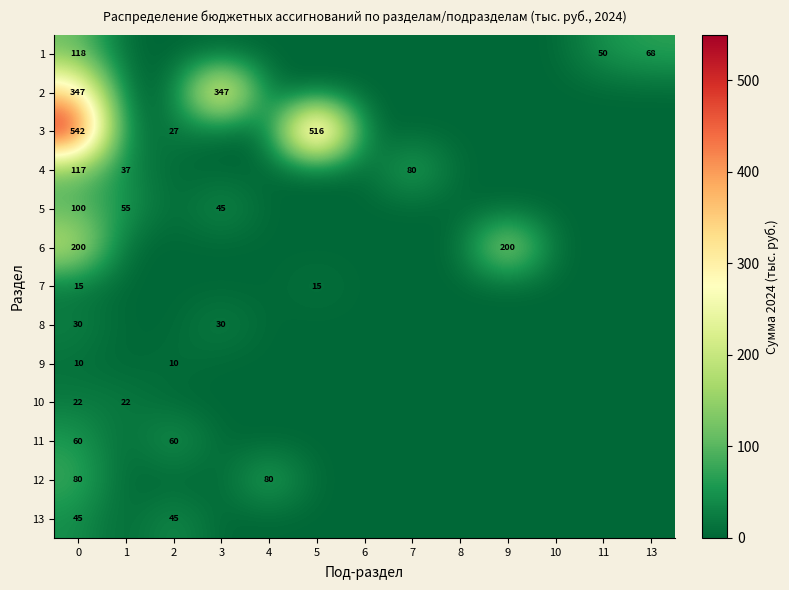

True or false: 2 has a value of 468 at 3.

False